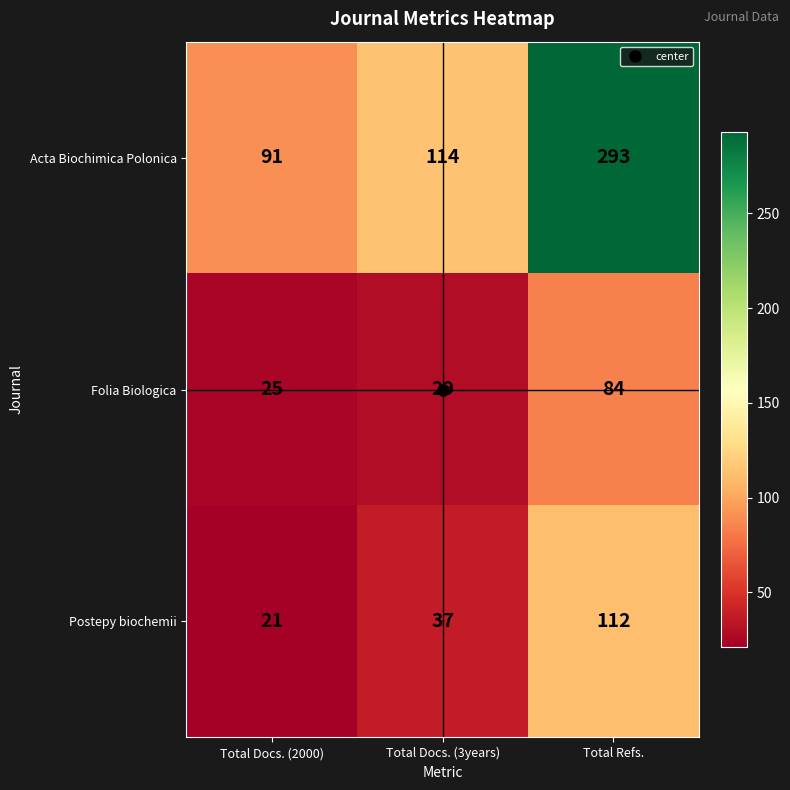

What is the maximum value shown in the chart?

293